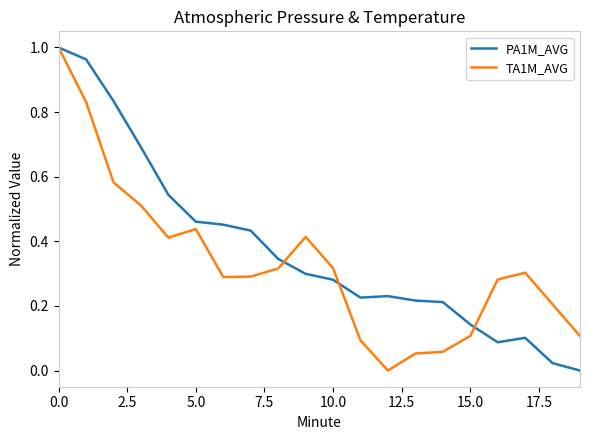

Rank the series by their average value, from highest to lowest.

PA1M_AVG, TA1M_AVG